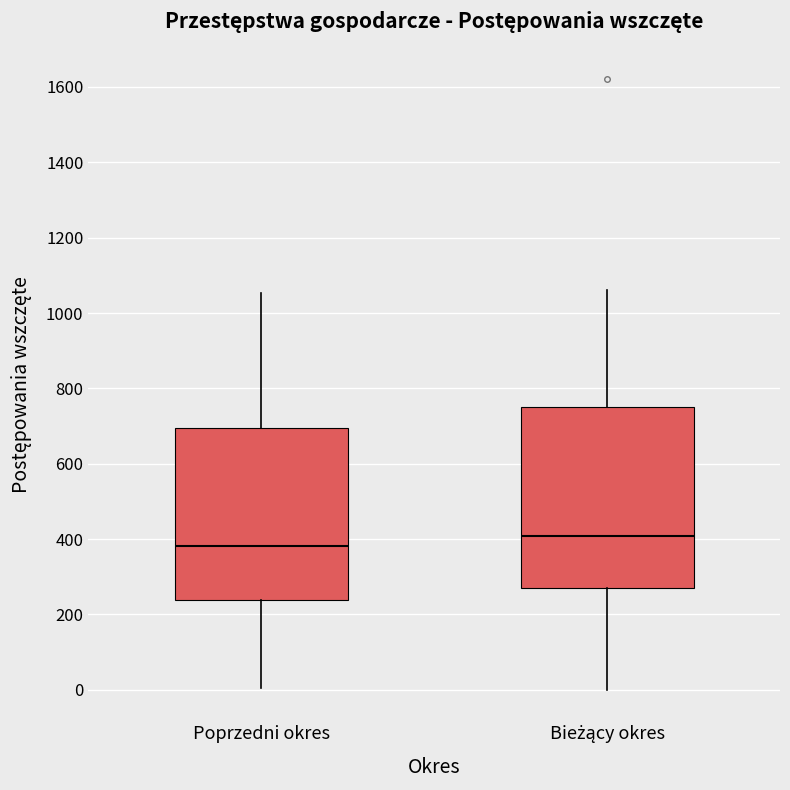

Where does the upper whisker of the box for Poprzedni okres end on the y-axis? The values are not printed on the chart, so give them approximately, as read against the axis.

1060